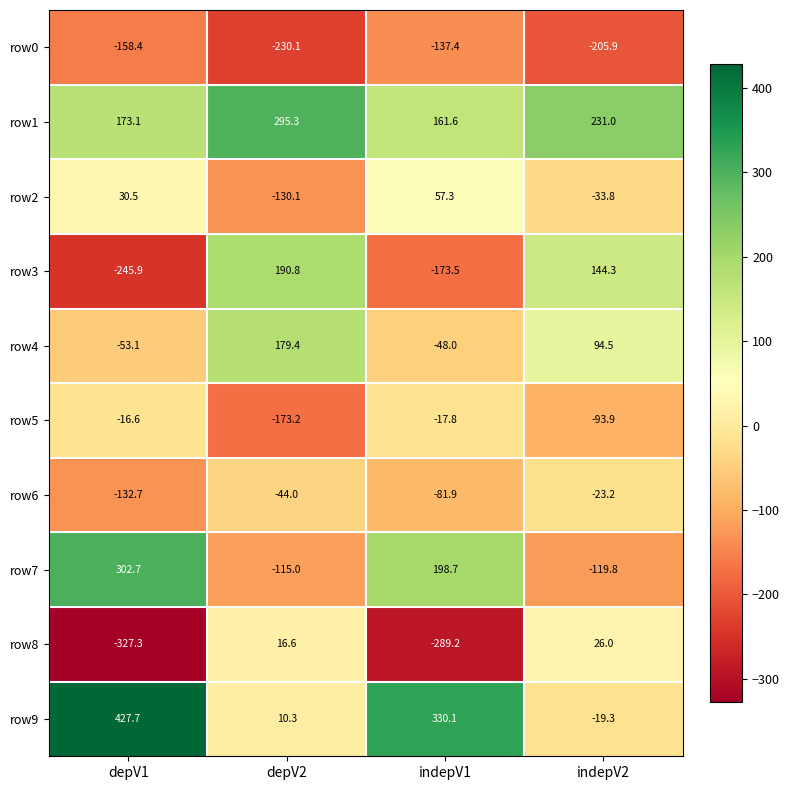

What is the spread (max minus min) of values at indepV2?

436.9